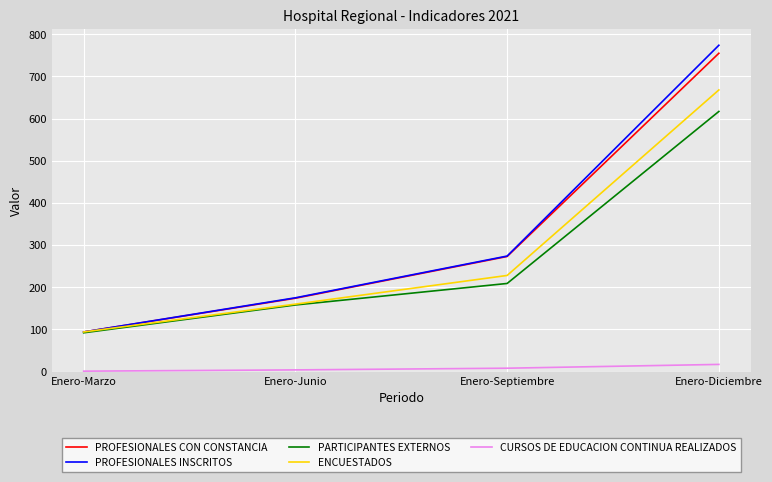

What is the total value across all series at Enero-Diciembre?

2831